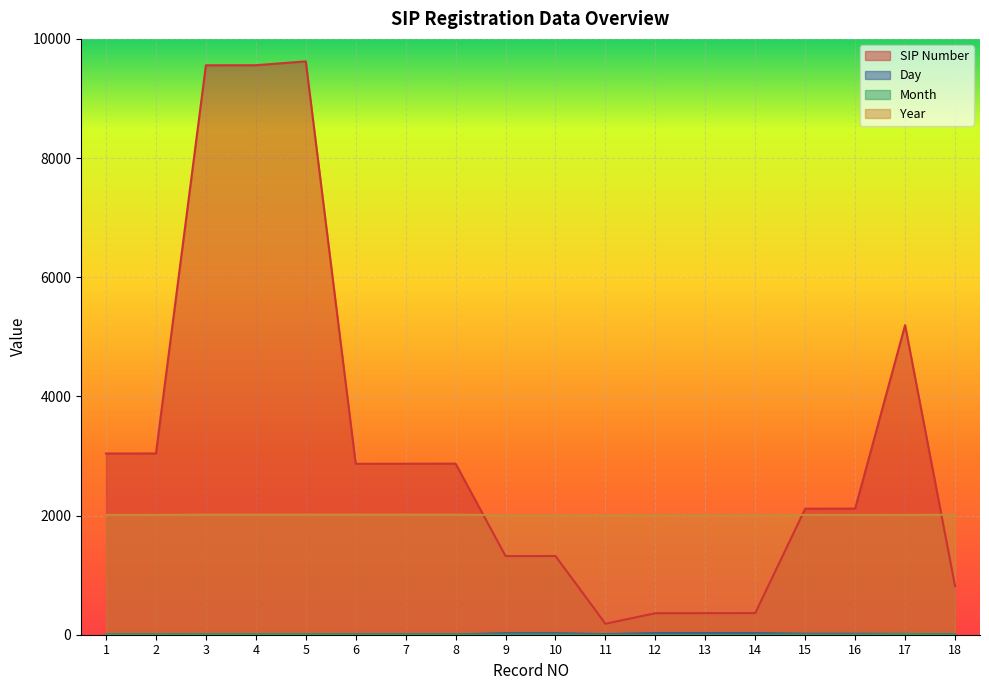

Which series changed the most between 7 and 12?

SIP Number